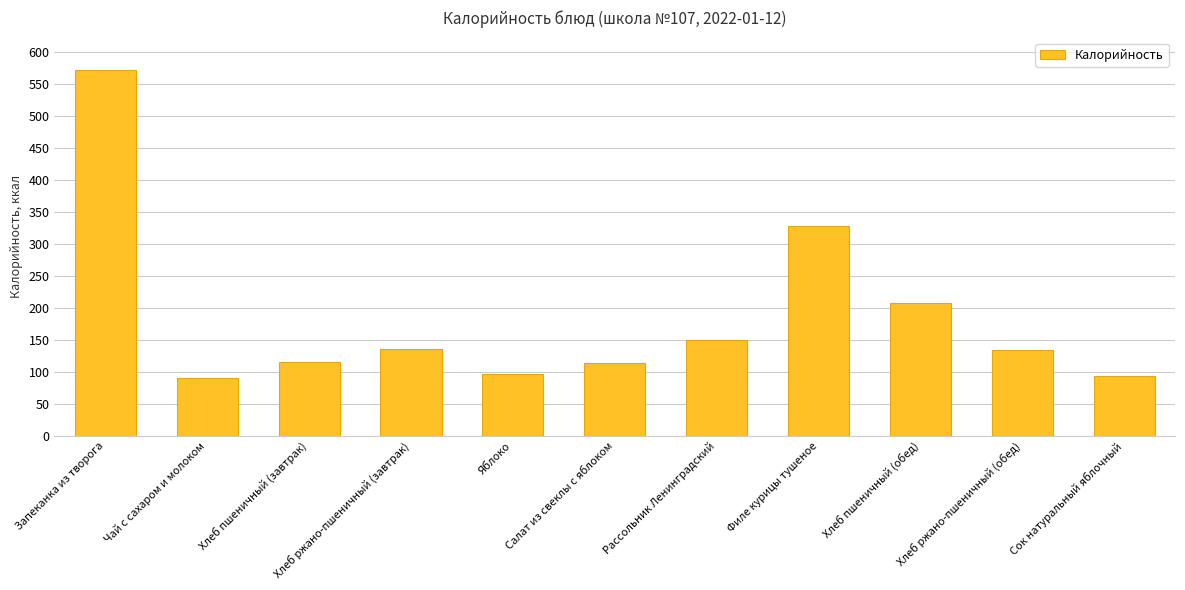

What position from the left is Запеканка из творога?

1